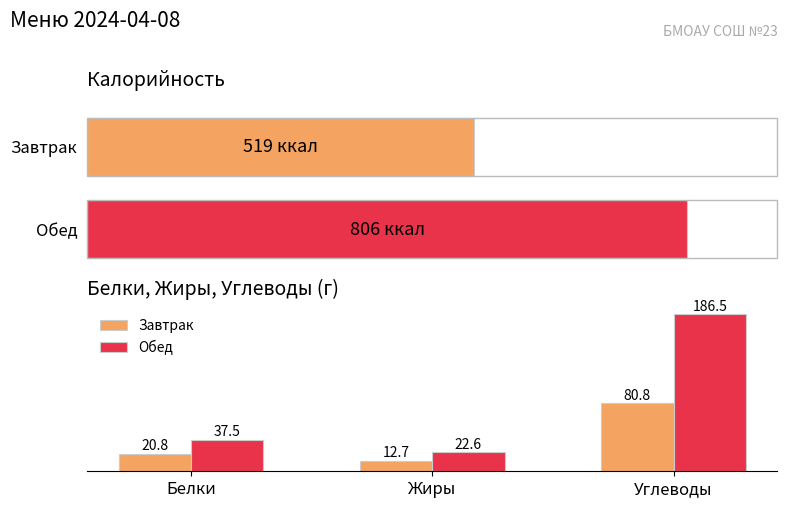

What is the label of the 3rd bar from the left?

Углеводы